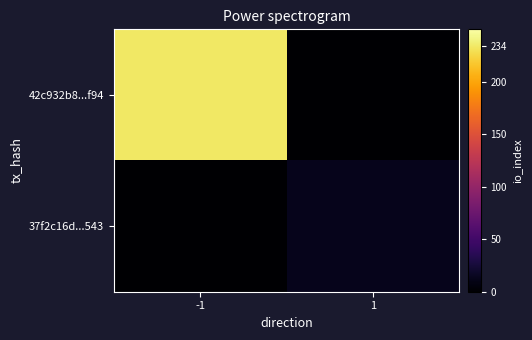

Rank the series by their average value, from lowest to highest.

37f2c16d...543, 42c932b8...f94